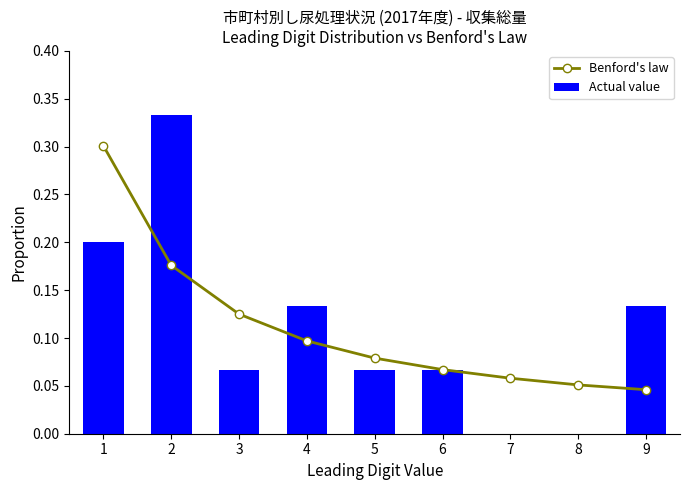

How many data points does each series have?

9